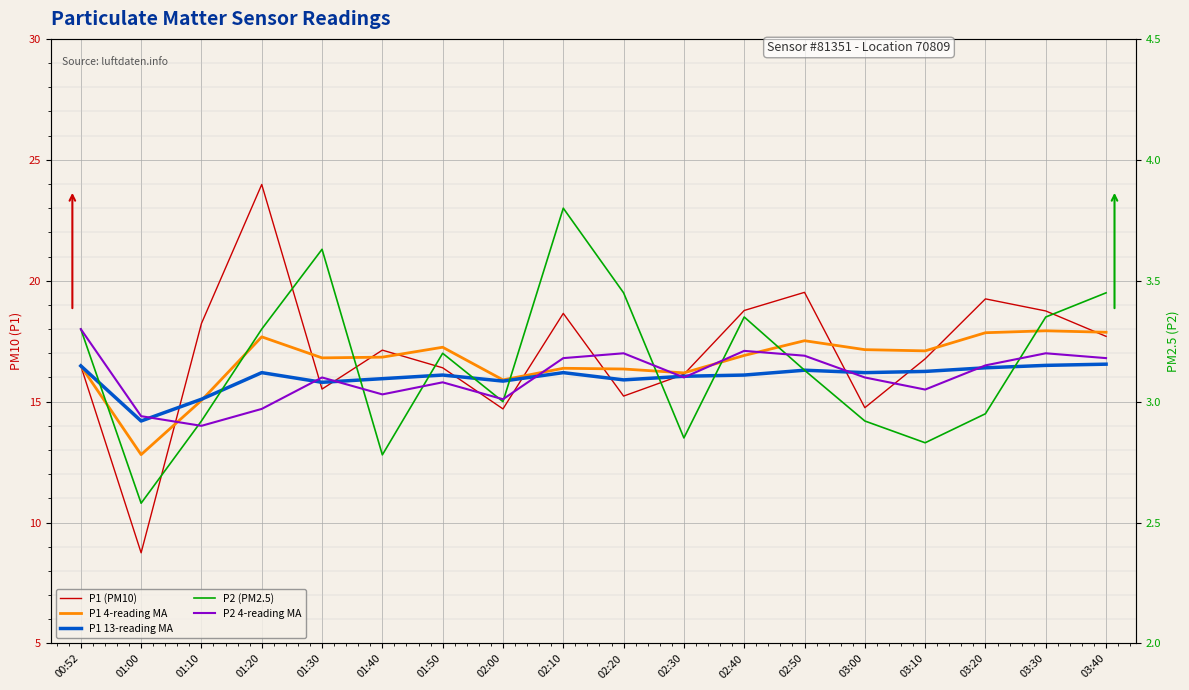

At which category does P1 4-reading MA reach its first local peak?

01:20